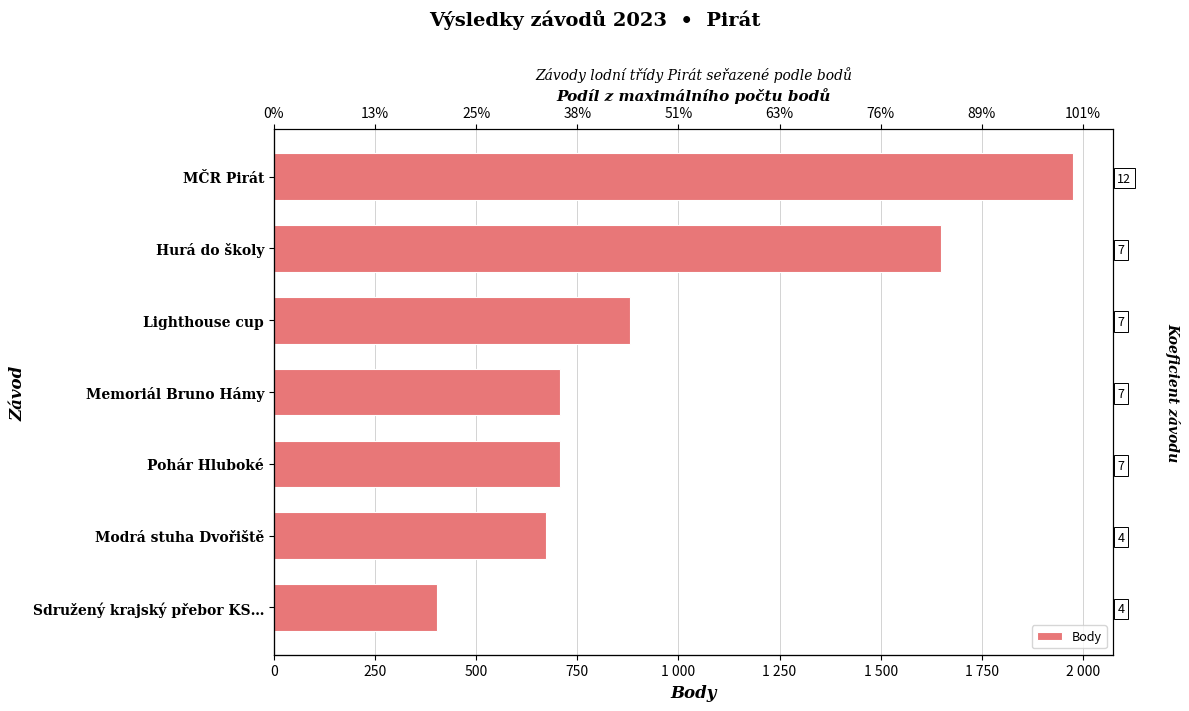

What is the maximum value shown in the chart?

1976